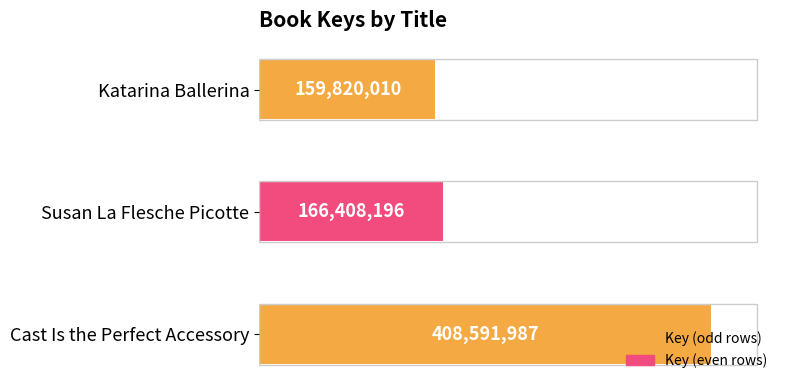

What is the minimum value shown in the chart?

159820010